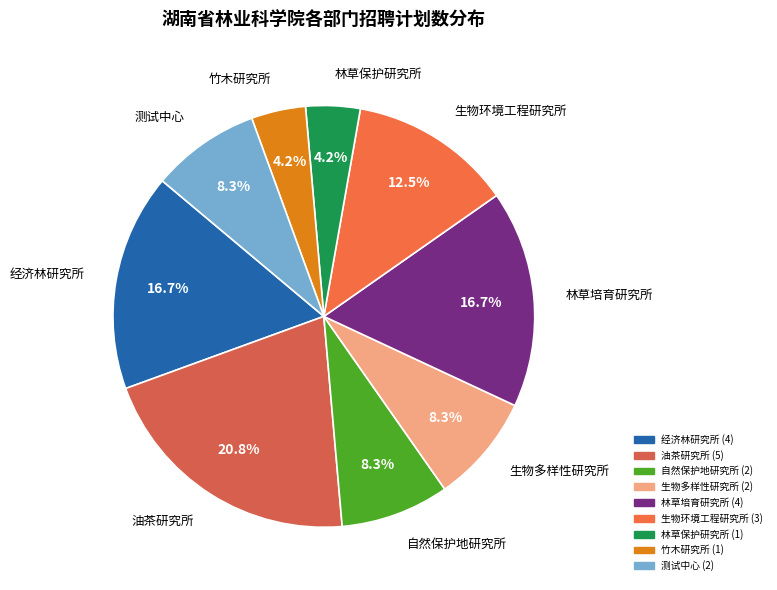

Is 油茶研究所 the majority of the pie?

No